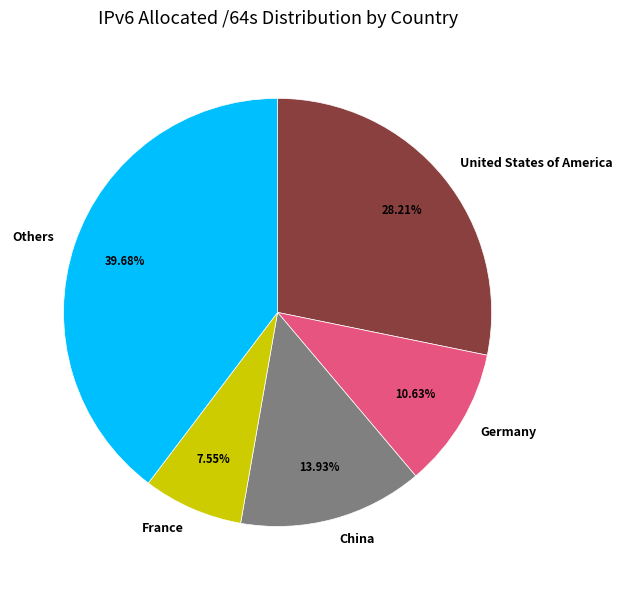

Is there any slice that represents more than half of the pie?

No